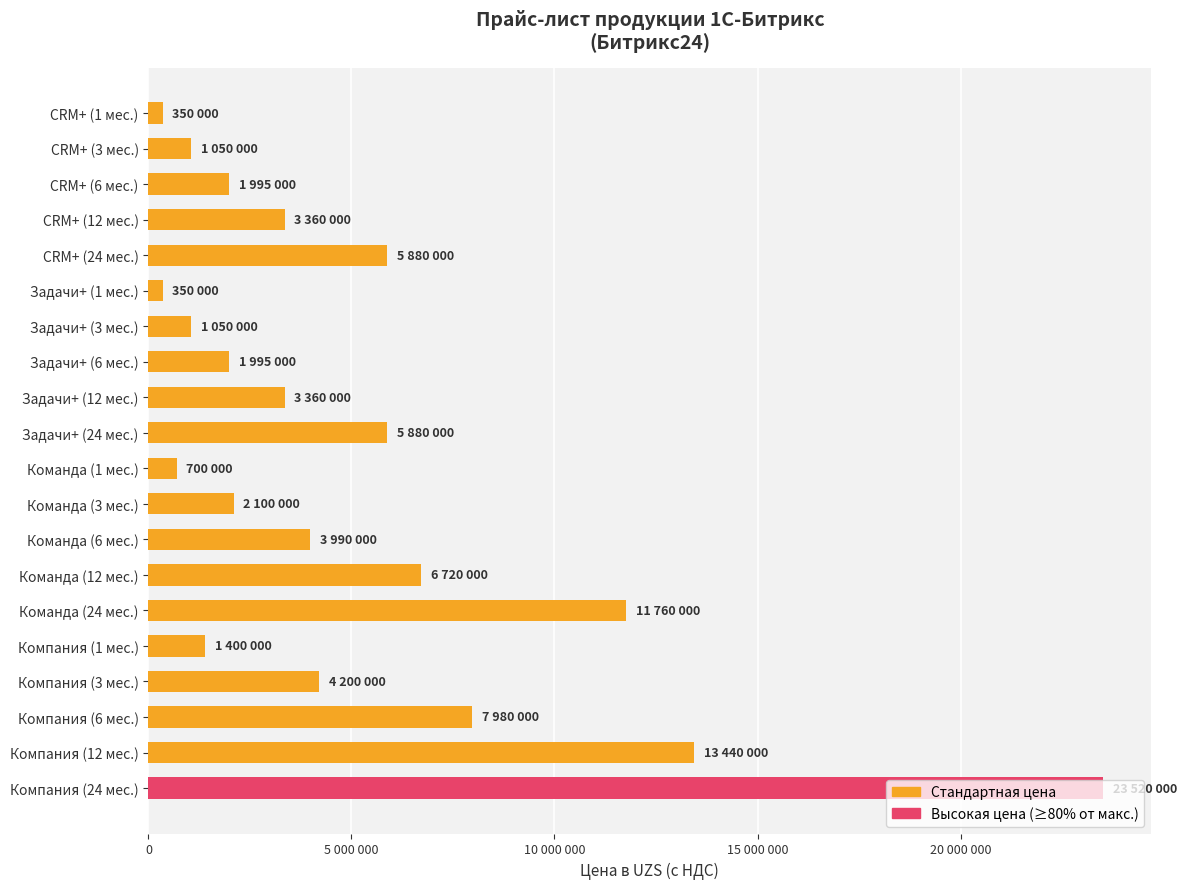

Are the bars horizontal?

Yes